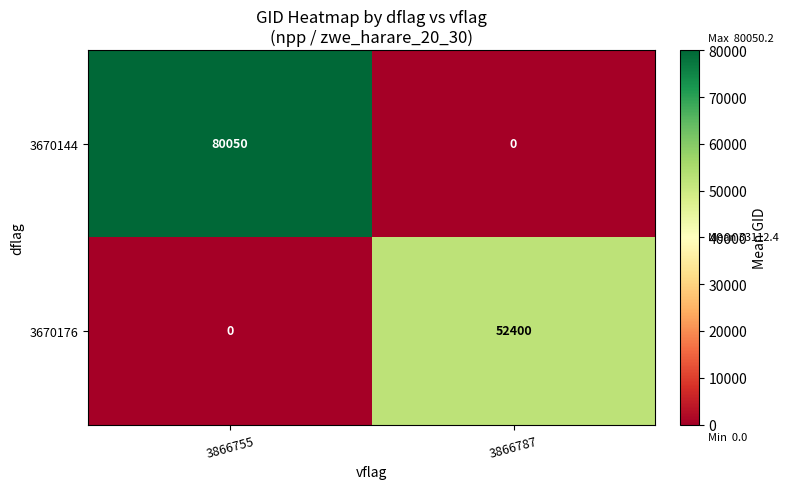

What is the maximum value shown in the chart?

80050